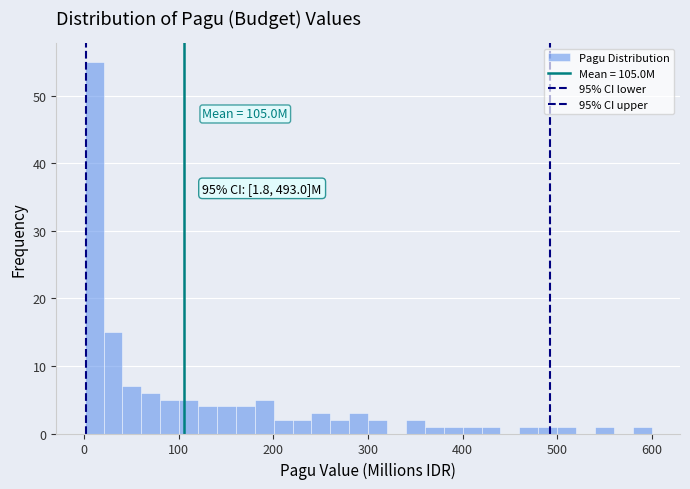

Around what value on the x-axis is the tallest bar? Give the approximate position of its centre, as read against the axis.

10